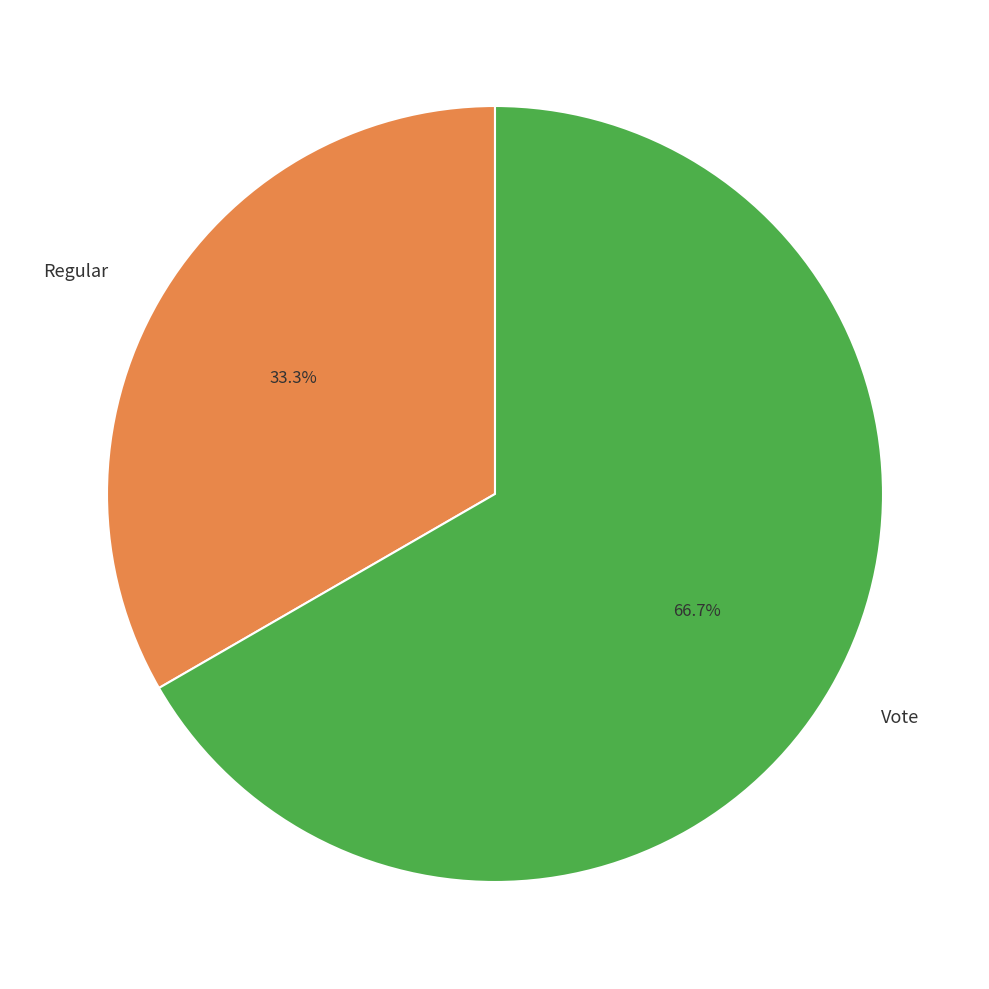

To the nearest percent, what is the average slice percentage?

50%